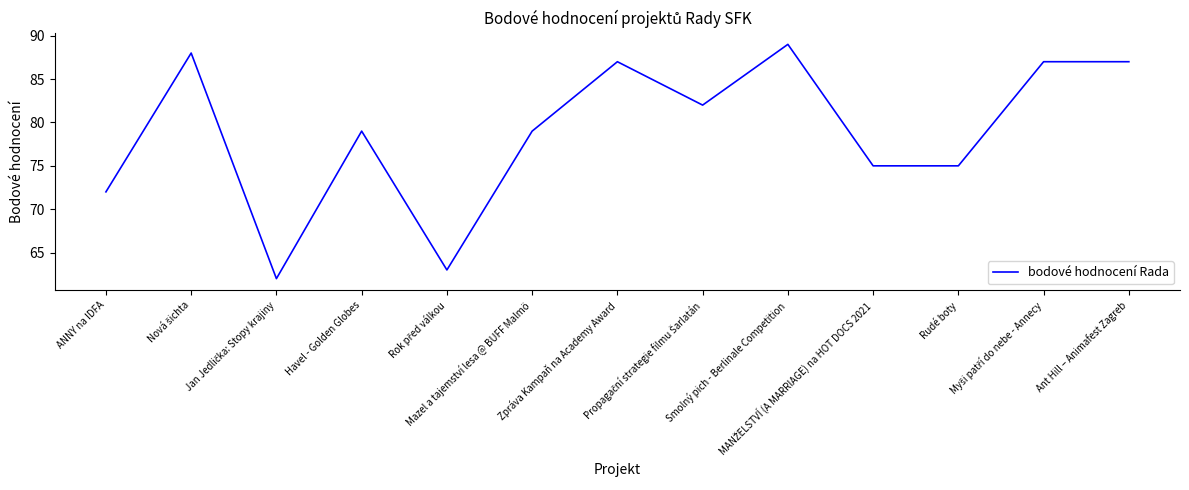

What is the smallest value displayed?

62